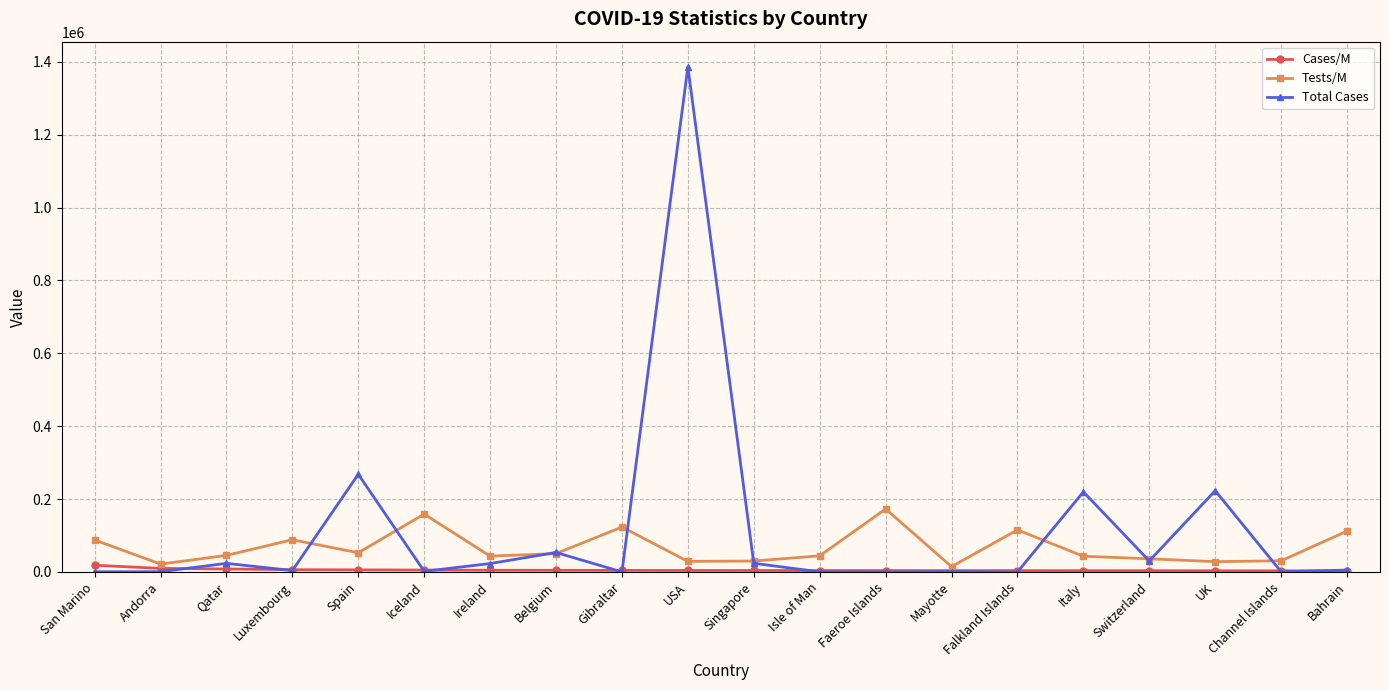

Read the Cases/M value at Mayotte, to the nearest 50.

3750